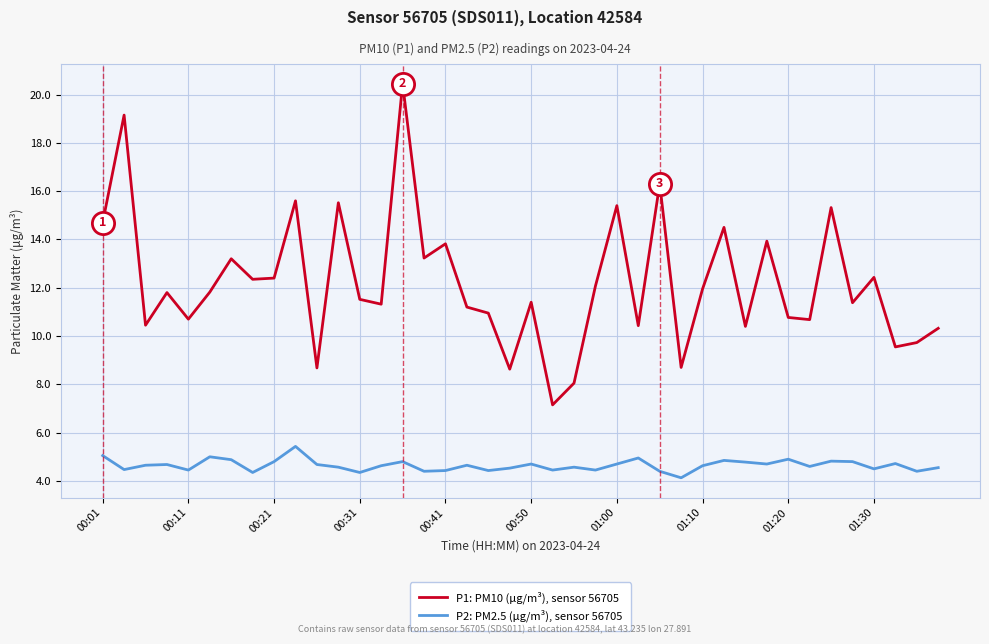

What is the smallest value displayed?

4.1